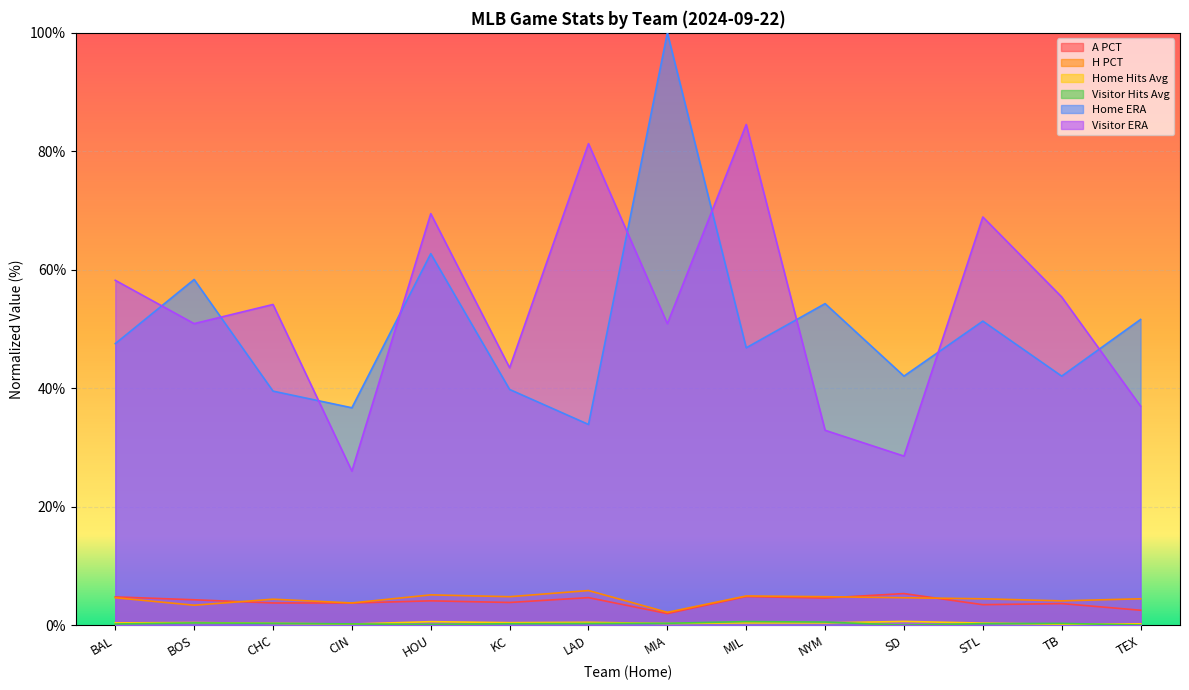

Does the chart display data point markers on the line(s)?

No